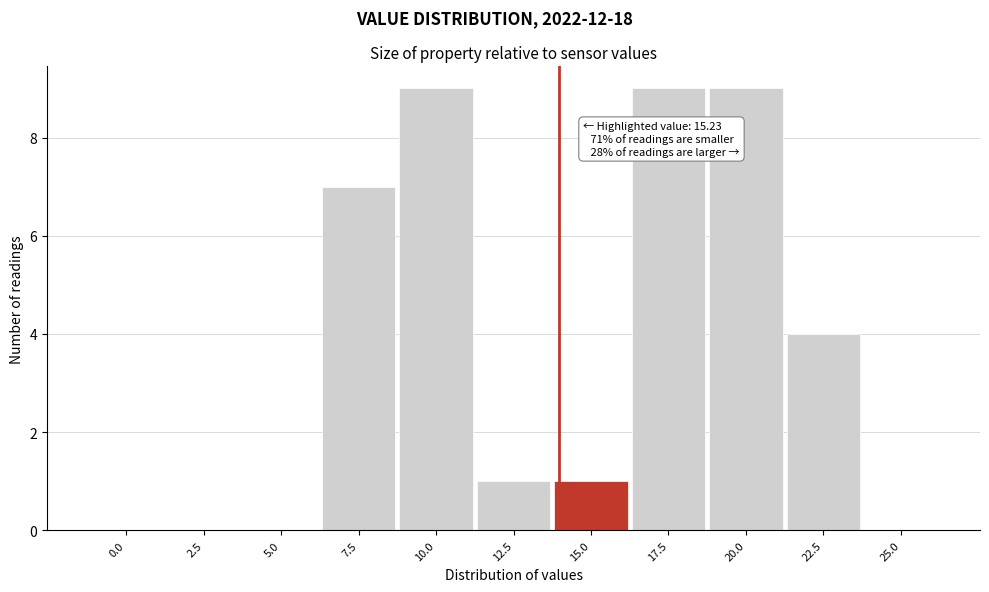

Reading left to right, list all the values displayed in this chart.

0.0=0	2.5=0	5.0=0	7.5=7	10.0=9	12.5=1	15.0=1	17.5=9	20.0=9	22.5=4	25.0=0